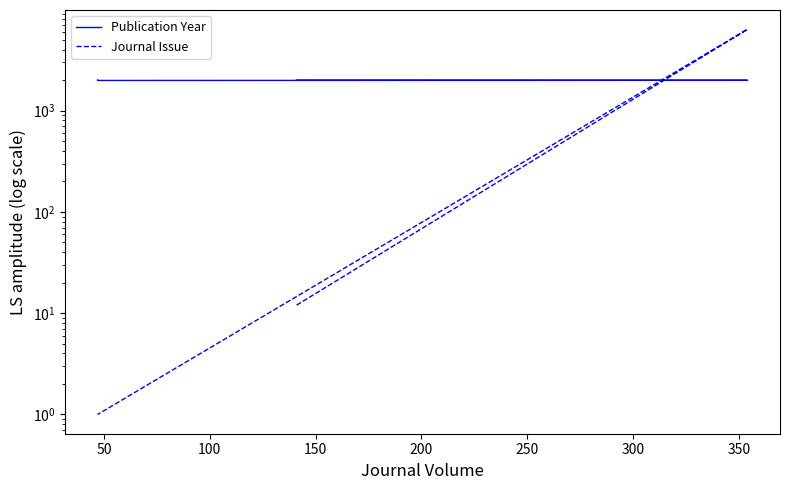

What is the sum of all Journal Issue values?

6368